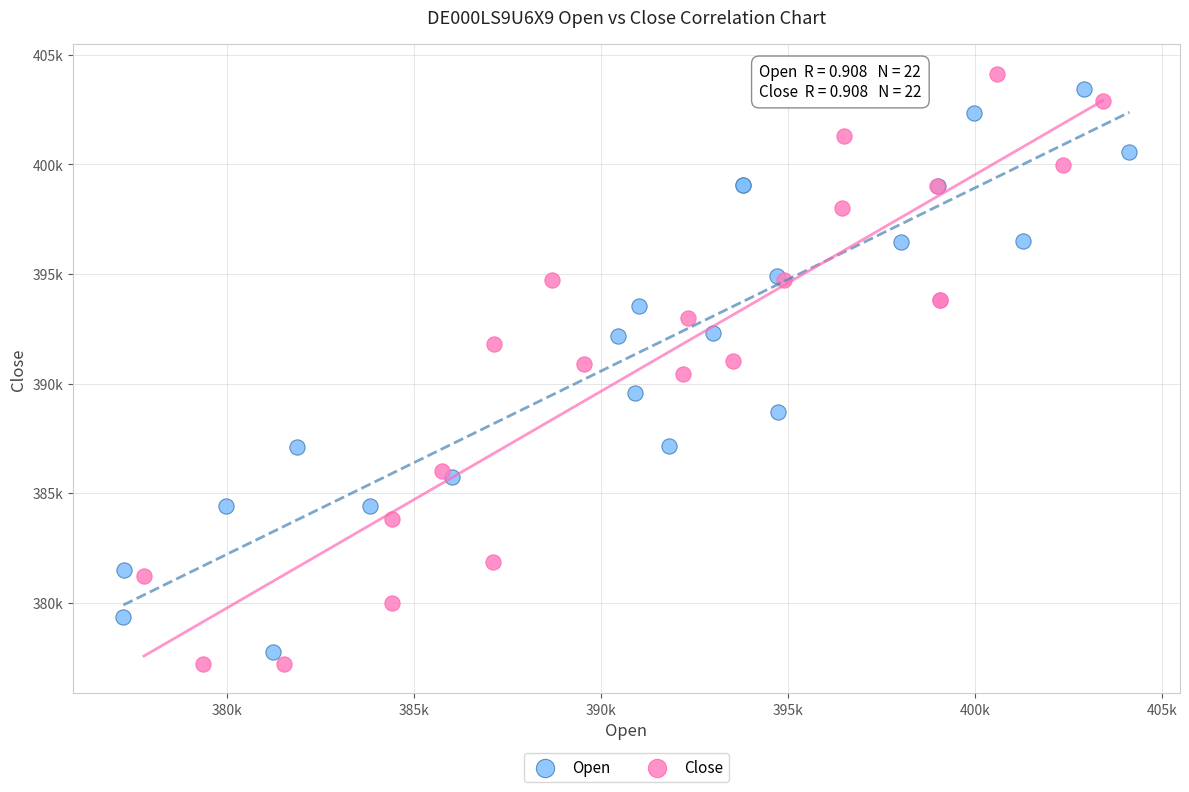

What are all the series names shown in the legend?

Open, Close